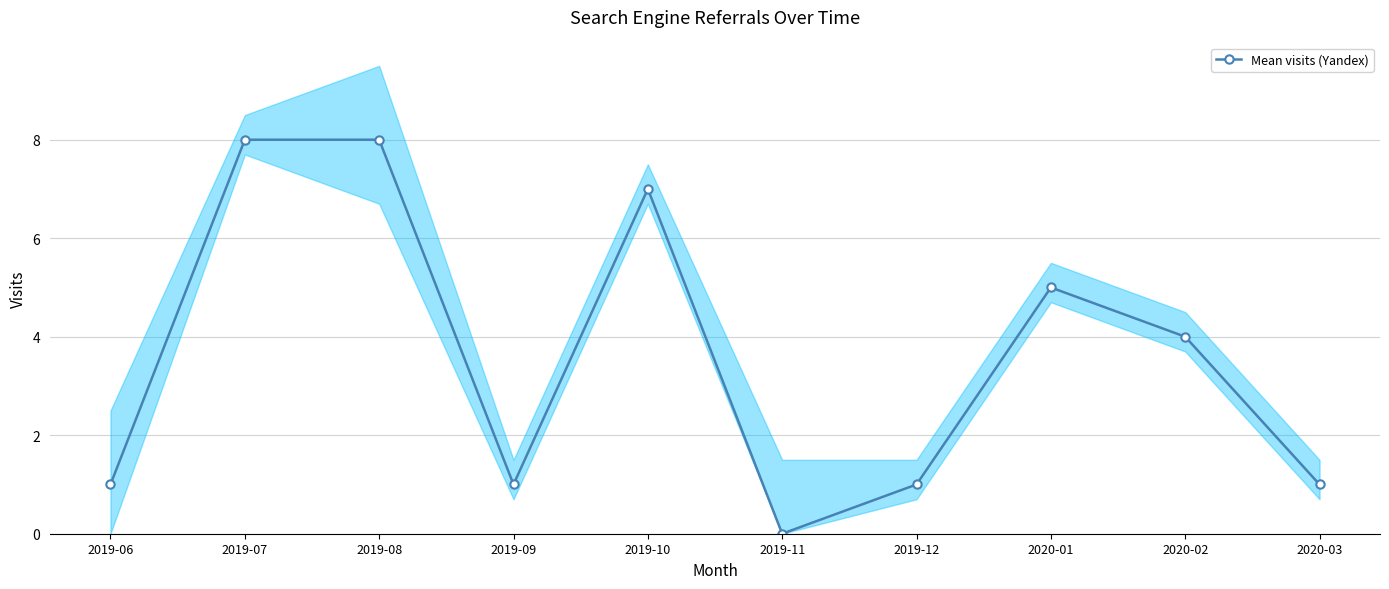

How many lines are shown in the chart?

1